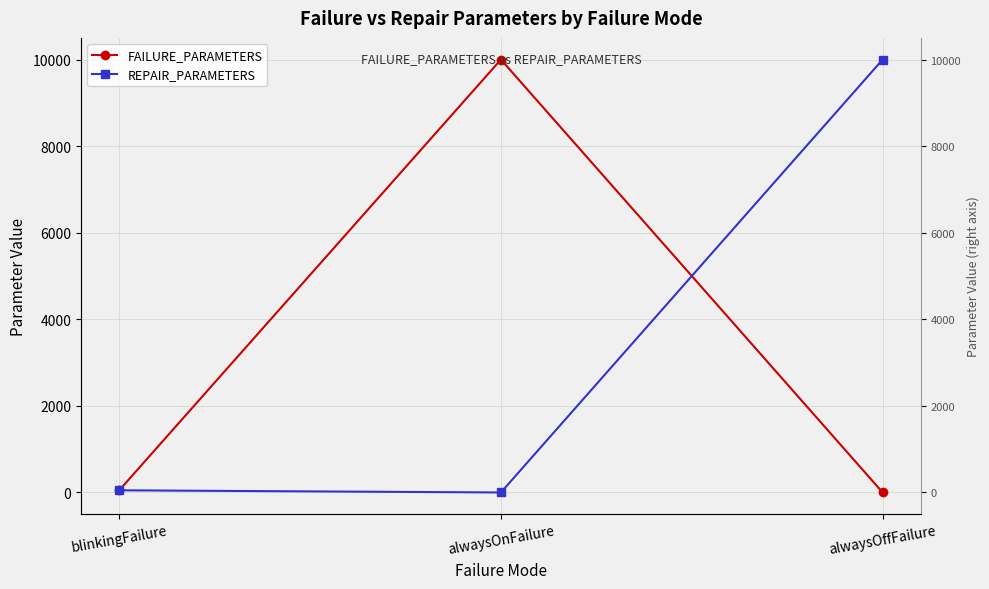

What position from the right is alwaysOffFailure?

1